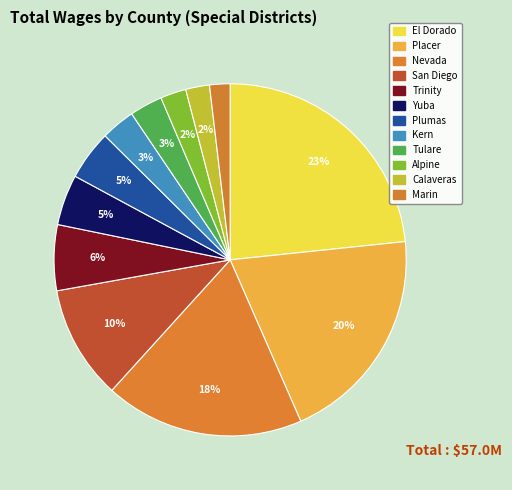

To the nearest percent, what is the average slice percentage?

8%